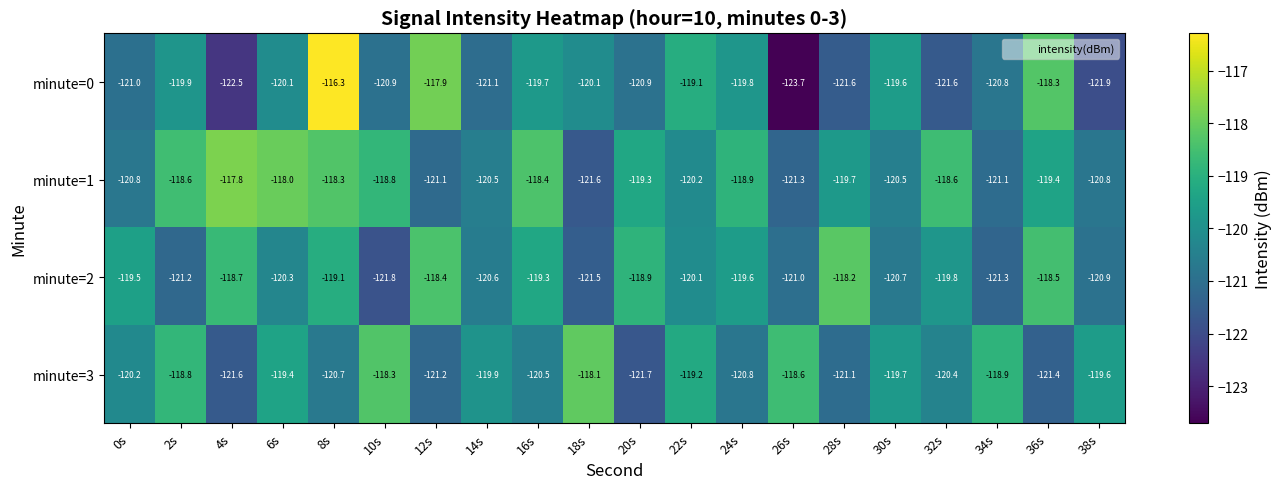

Is it true that minute=1 equals -120.5 at 30s?

True